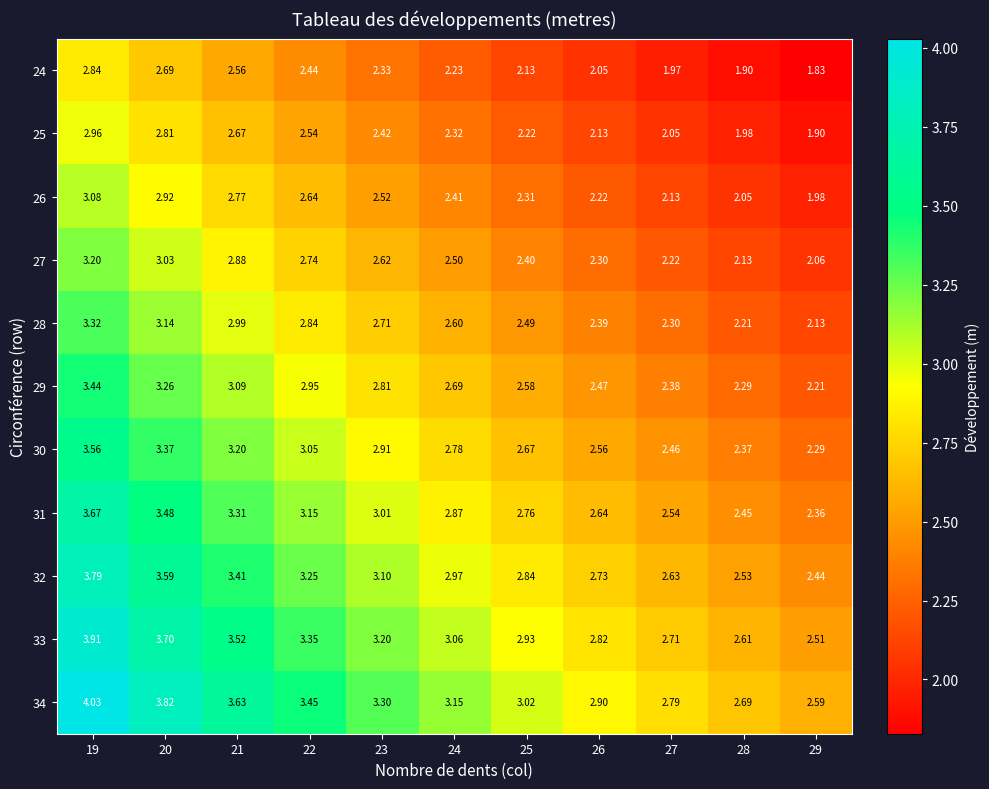

How many distinct data groups are displayed?

11